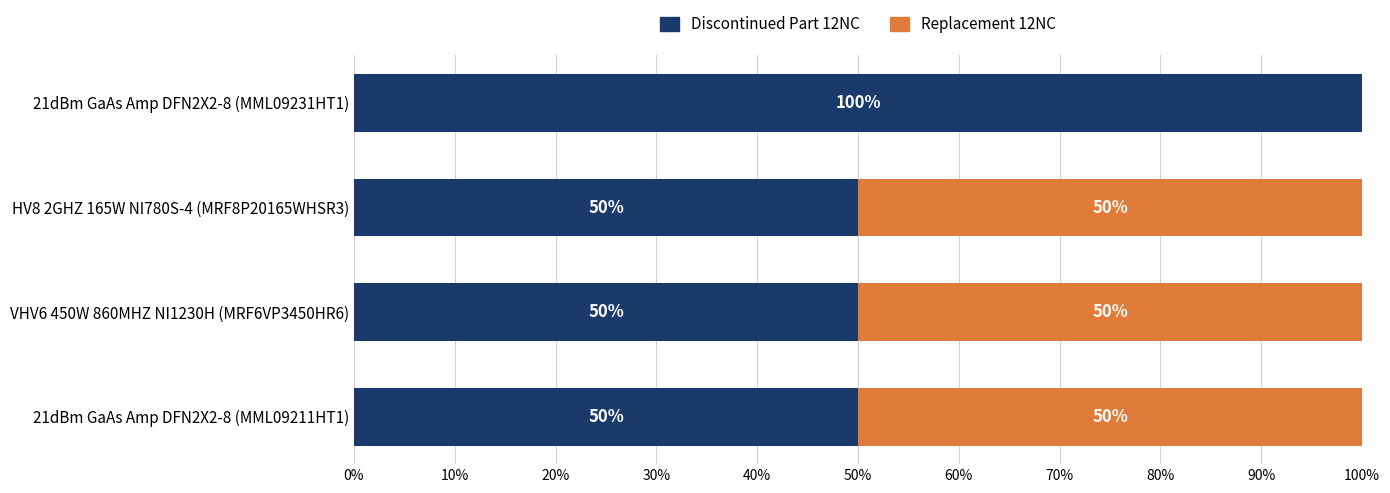

What is the maximum value for Discontinued Part 12NC?

100.0